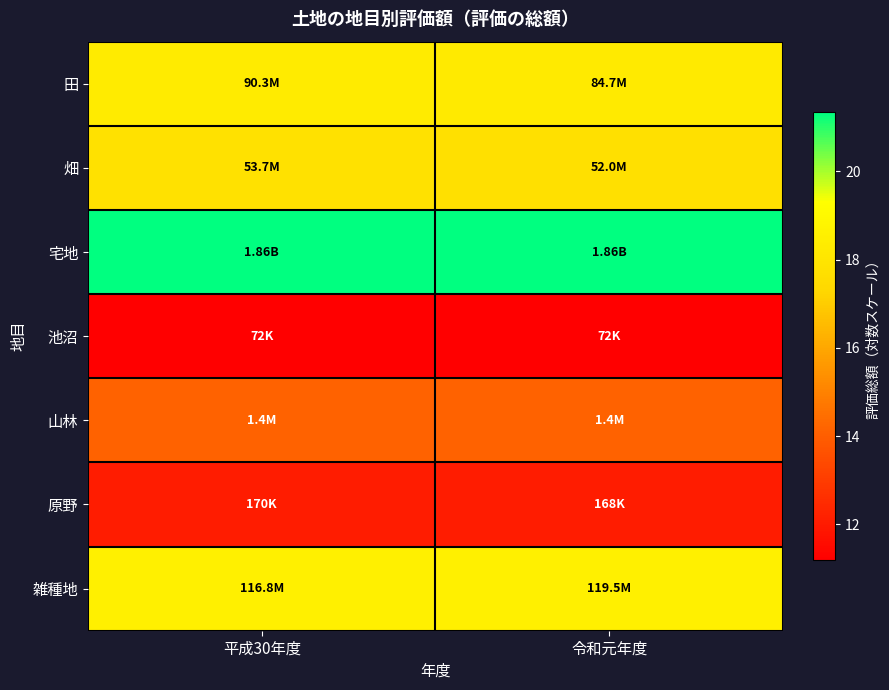

Which category has the highest value across all series?

令和元年度